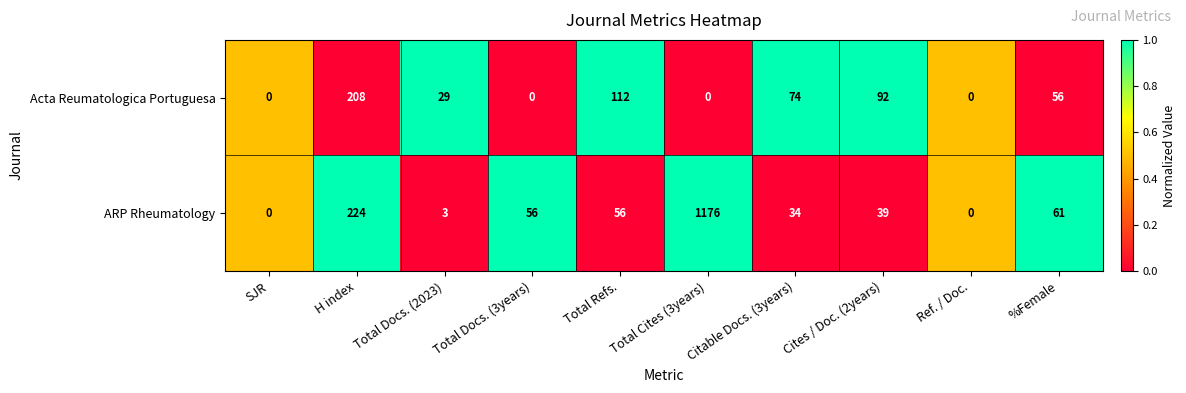

Which series changed the most between Citable Docs. (3years) and Ref. / Doc.?

Acta Reumatologica Portuguesa